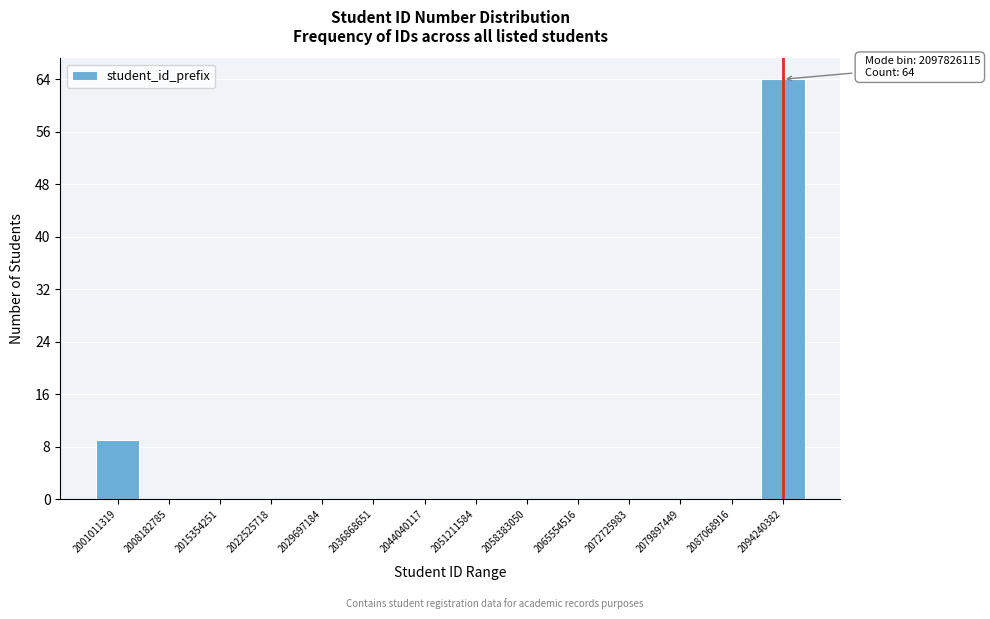

Reading left to right, transcribe all the data shown in this chart.

2001011319=9	2008182785=0	2015354251=0	2022525718=0	2029697184=0	2036868651=0	2044040117=0	2051211584=0	2058383050=0	2065554516=0	2072725983=0	2079897449=0	2087068916=0	2094240382=64